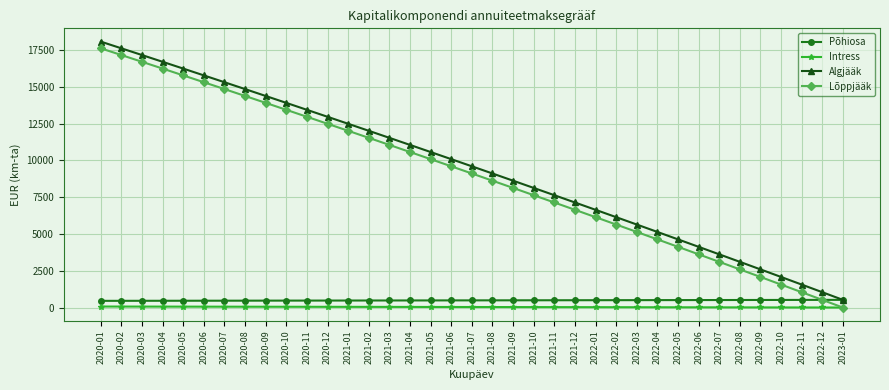

How many data points in Algjääk are less than 9598?

18